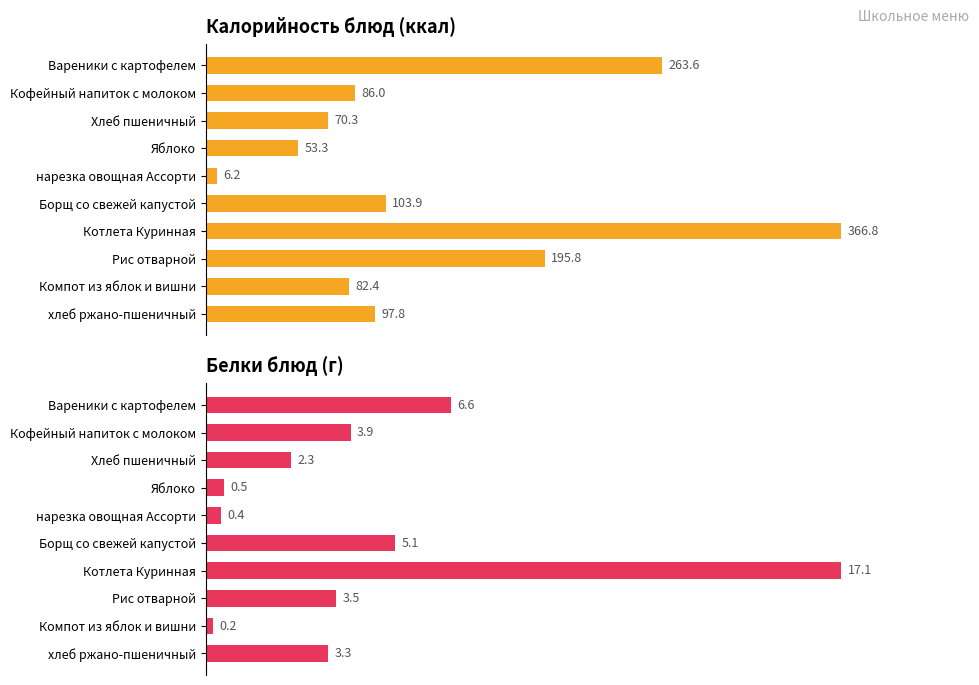

Are the bars horizontal?

Yes